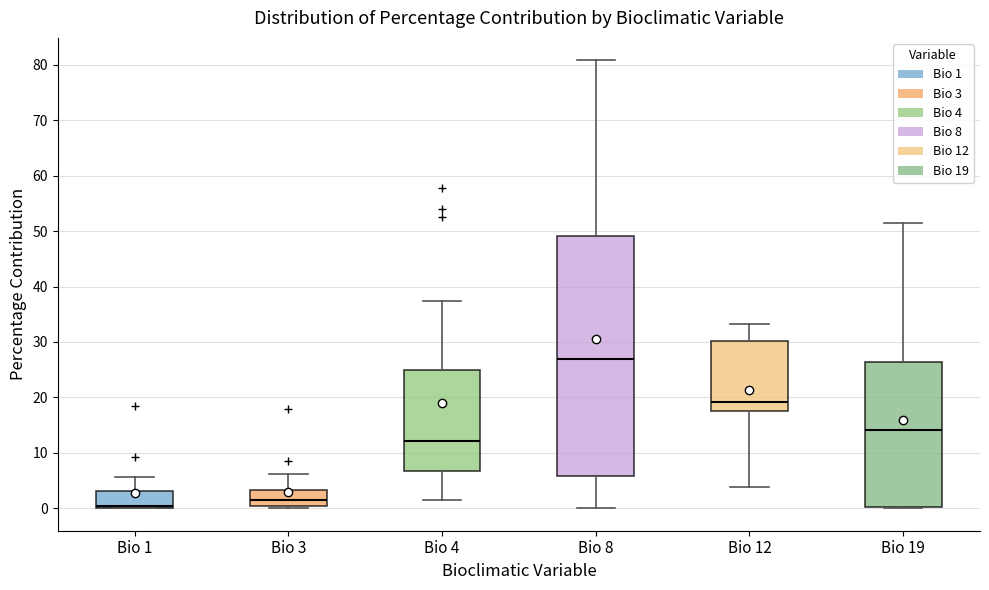

Which box has the highest median line?

Bio 8